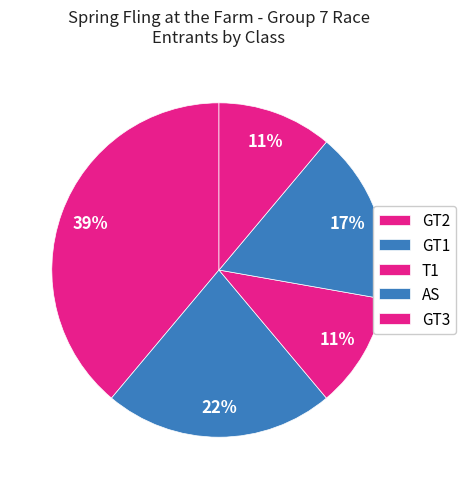

What percentage is NOT represented by AS?

83.3%